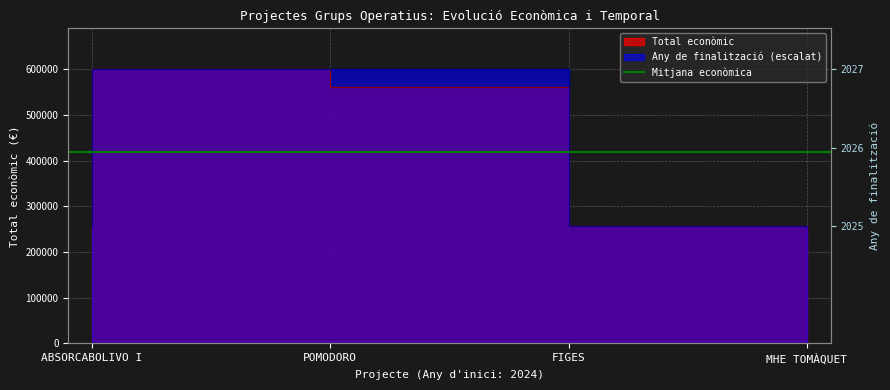

Reading left to right, what are all the values shown in this chart?

Total econòmic: 260325	599540	560529	257770
Any de finalització: 257770	599540	599540	257770